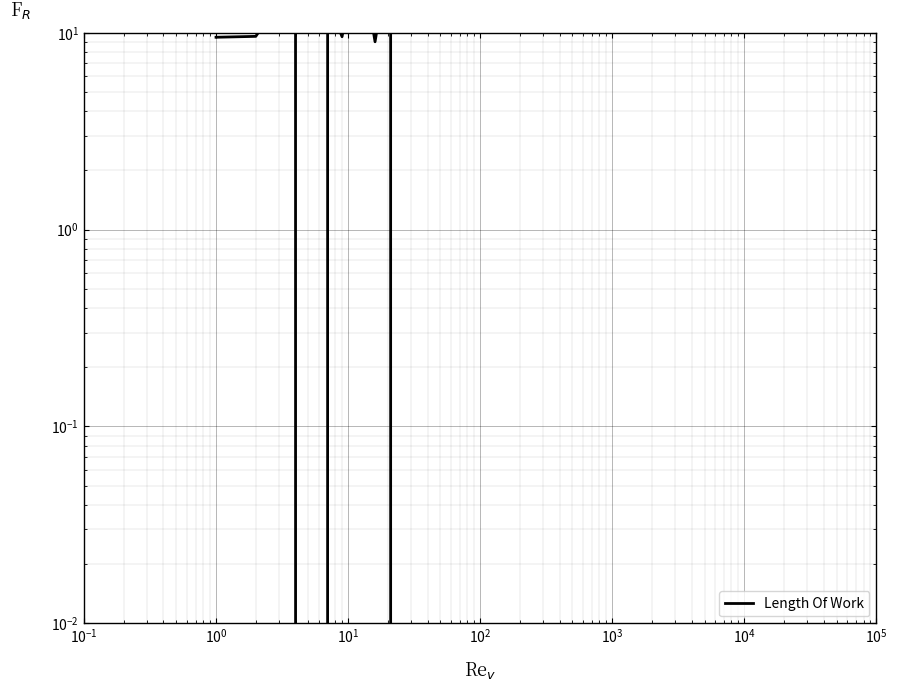

What is the value of the 10th point from the left?

13.8